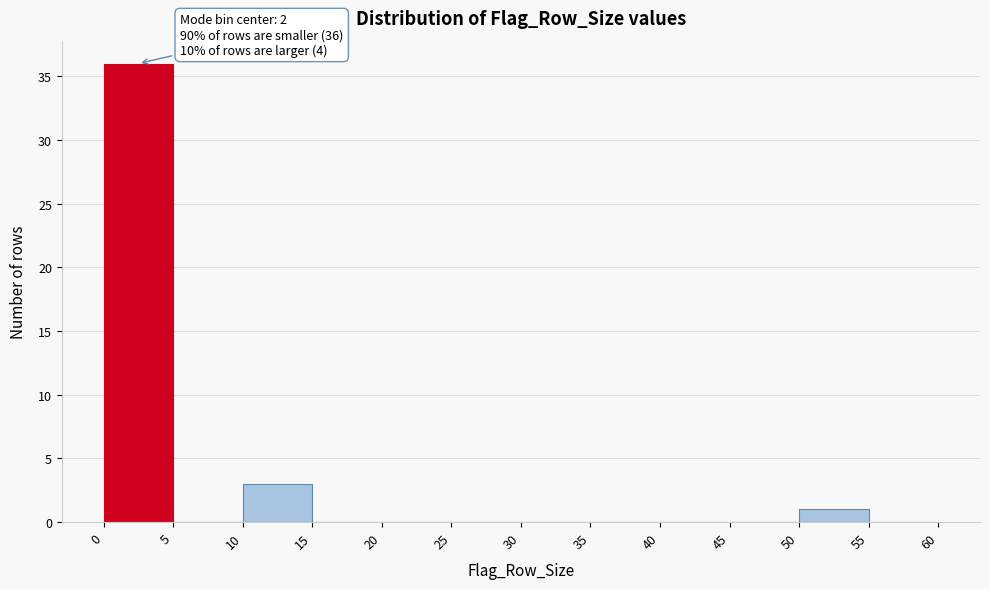

Over which range of the x-axis is the bar tallest?

0 to 5